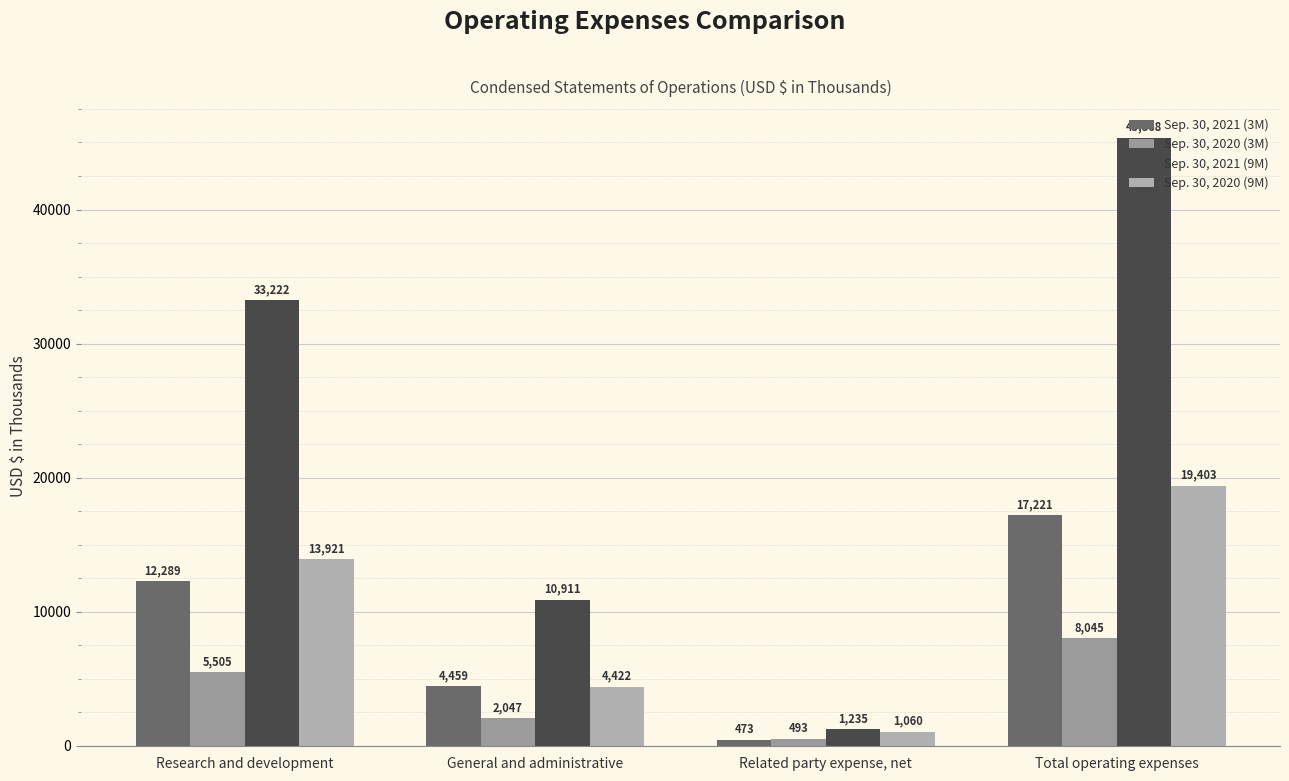

What position from the right is Total operating expenses?

1